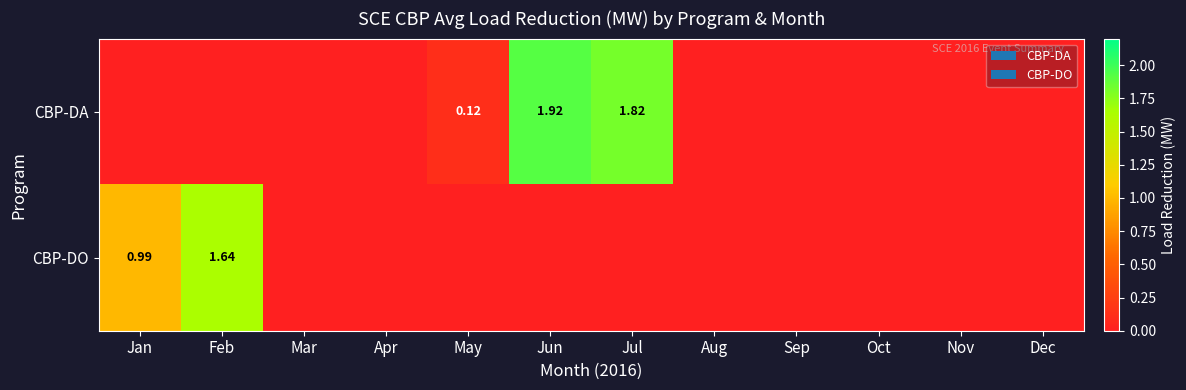

What is the greatest value displayed?

1.9